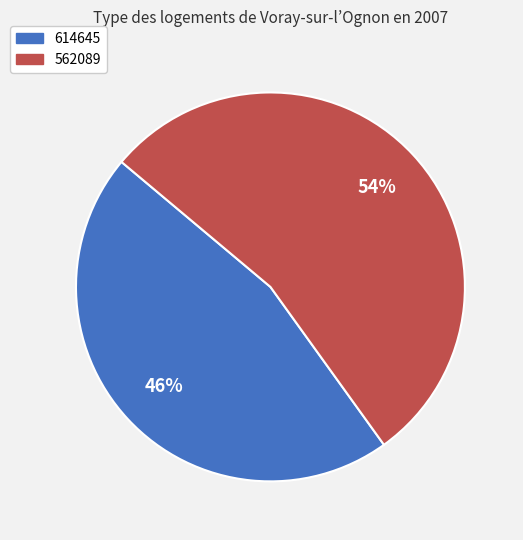

Rank the categories by value from lowest to highest.

614645, 562089